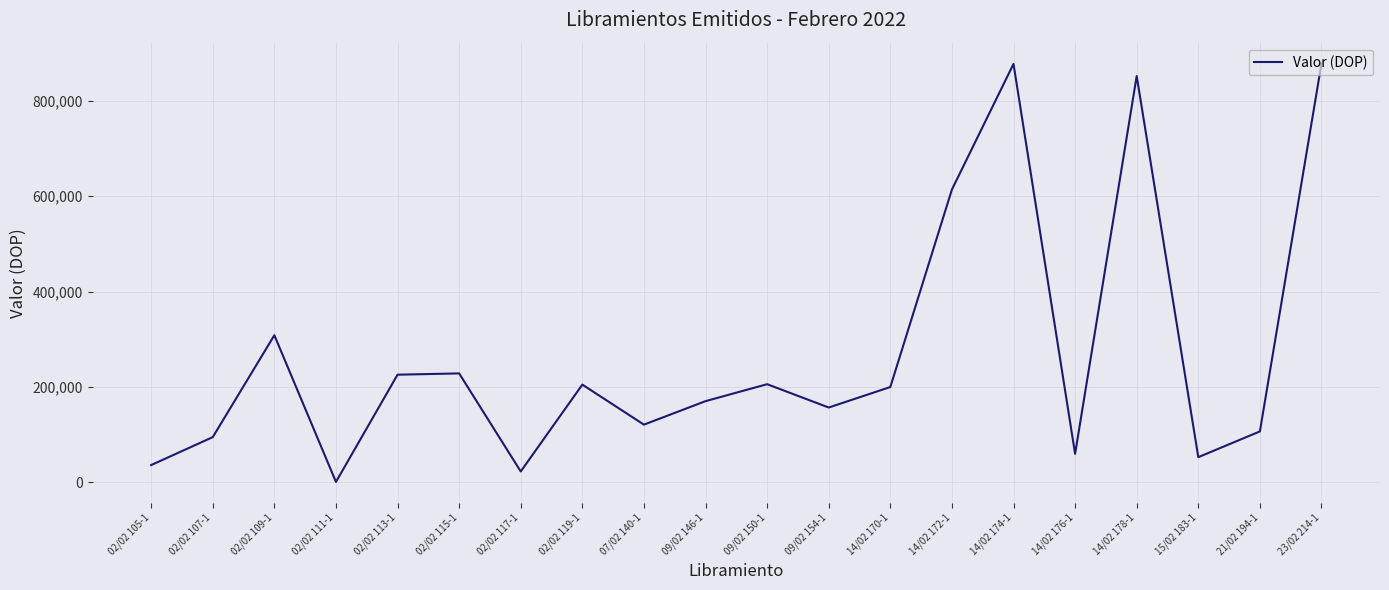

How many lines are shown in the chart?

1